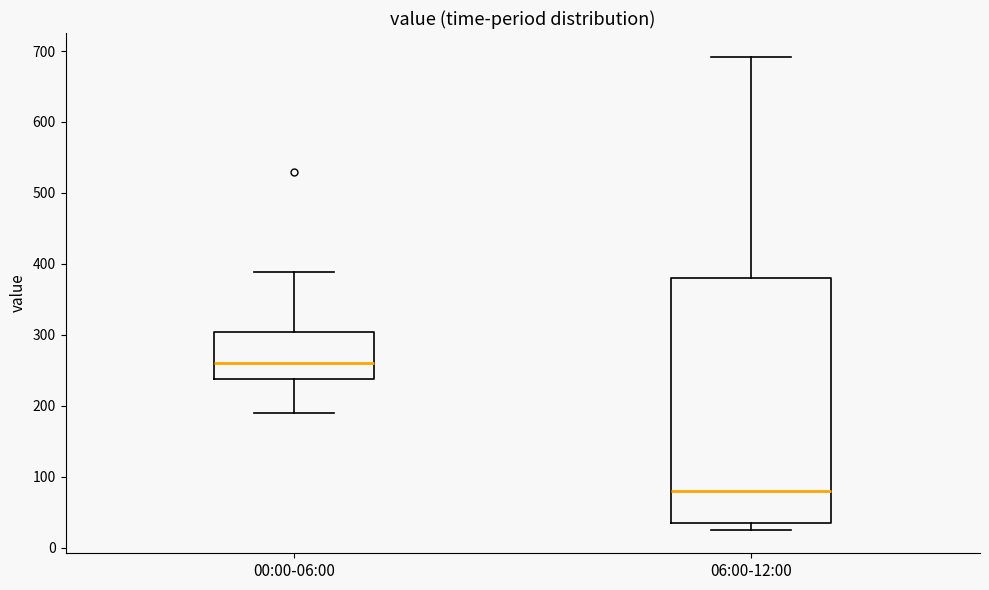

Where does the lower whisker of the box for 00:00-06:00 end on the y-axis? The values are not printed on the chart, so give them approximately, as read against the axis.

190